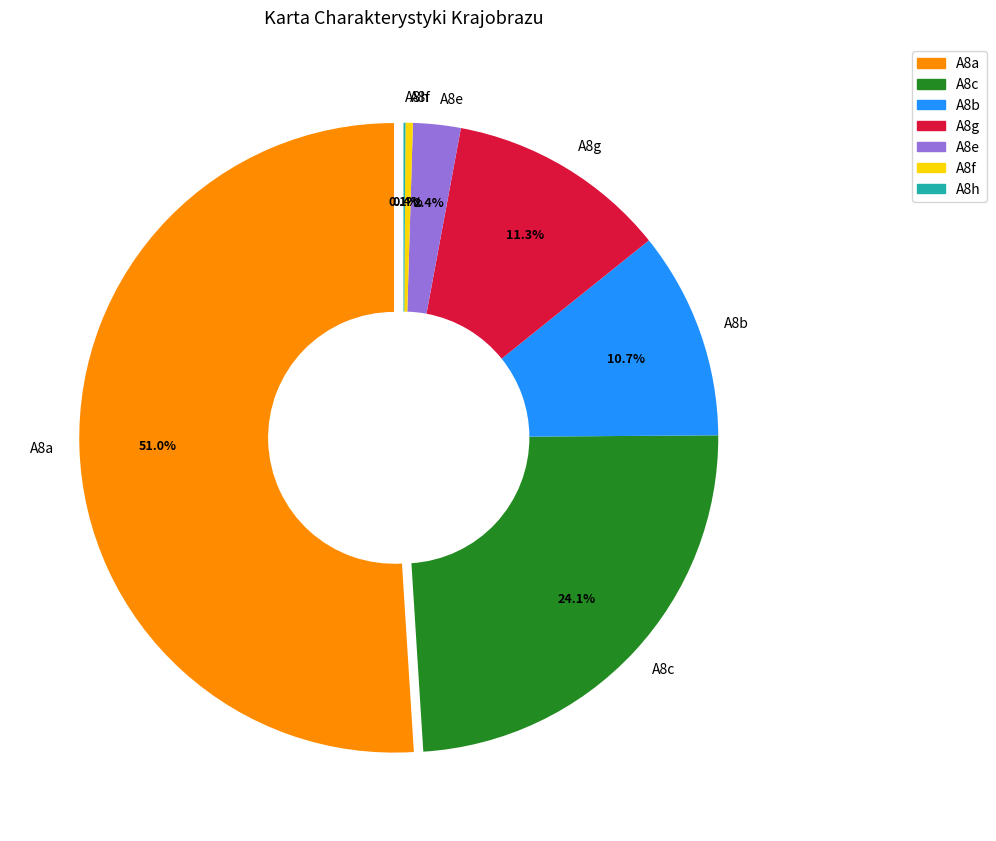

What is the change in value from A8a to A8h?

-50.9